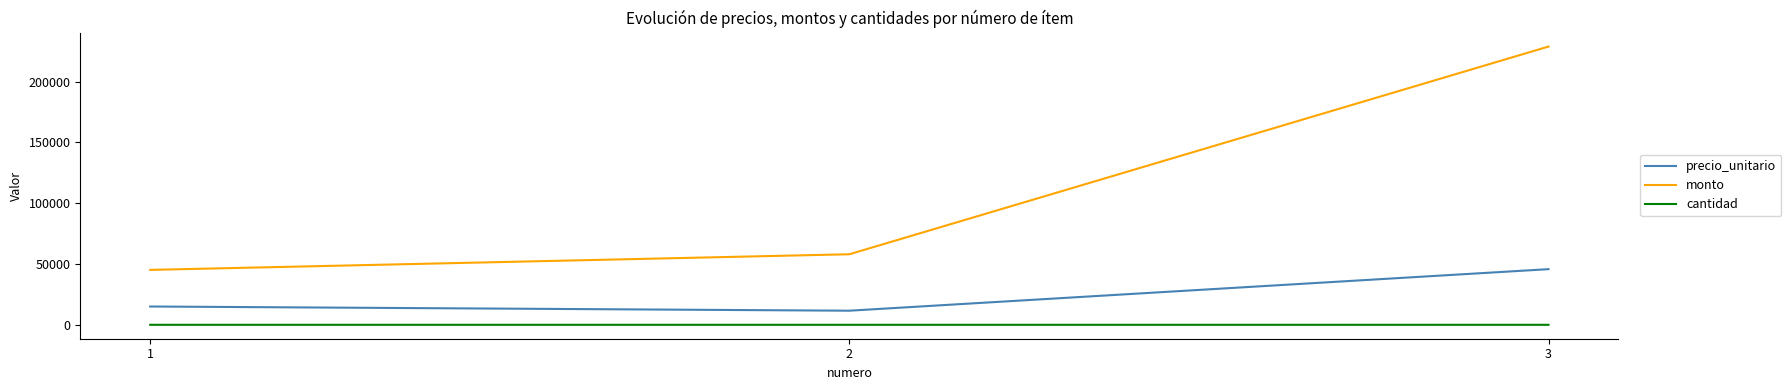

What is the highest value of the precio_unitario series?

45750